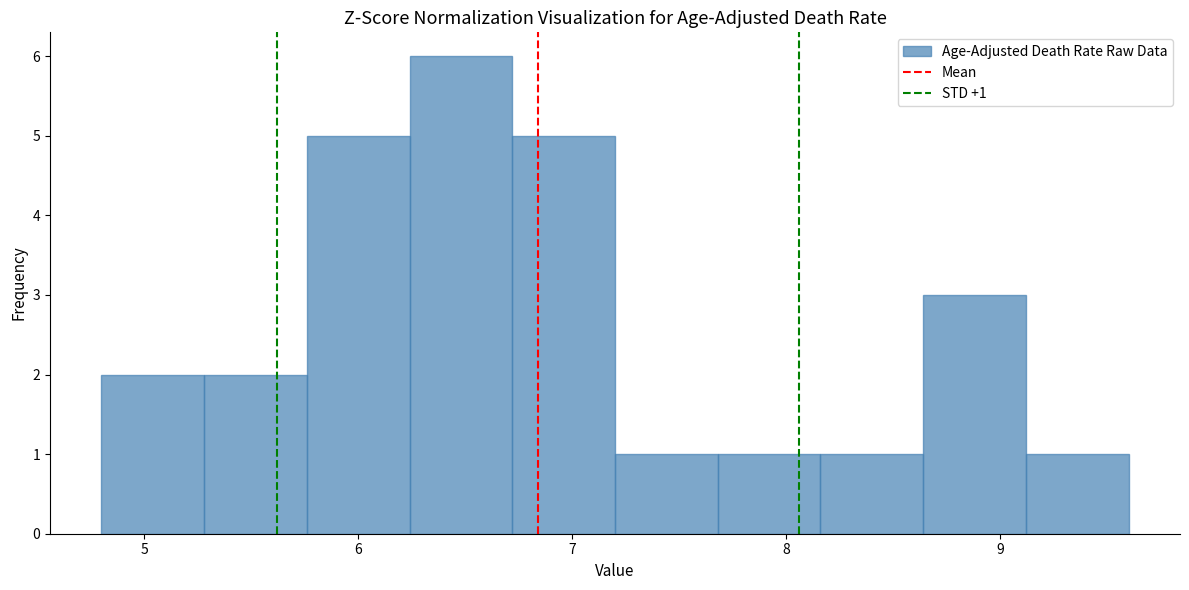

Which range on the x-axis has the tallest bar?

6.24 to 6.72